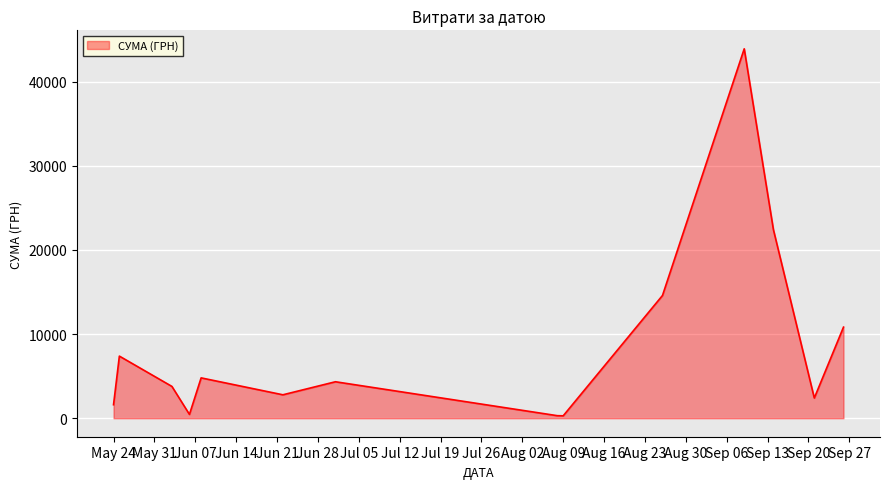

How many interior local valleys (lower than both neighbors) does the data have?

4